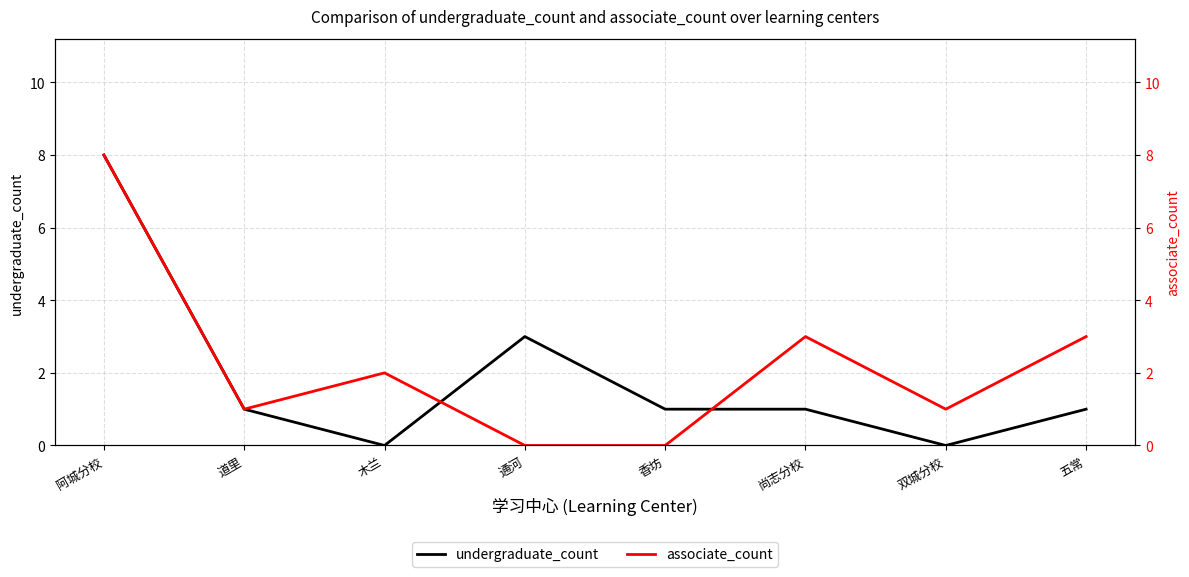

What are all the series names shown in the legend?

undergraduate_count, associate_count